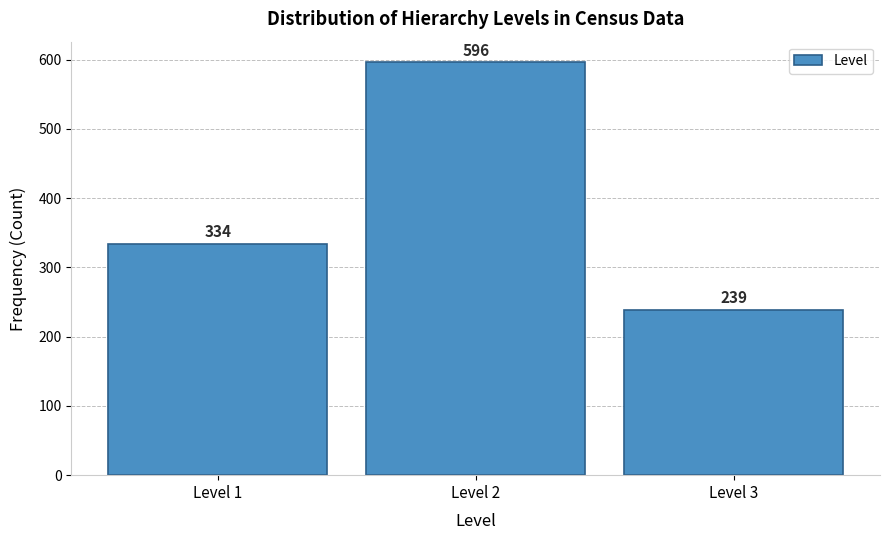

What is the height of the bar covering 0.5 to 1.5 on the x-axis?

334